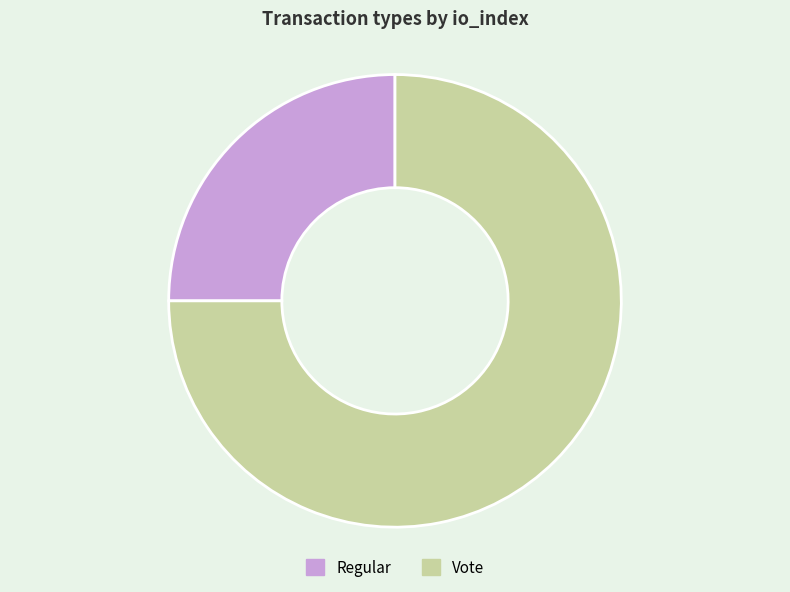

Which slice is the smallest?

Regular